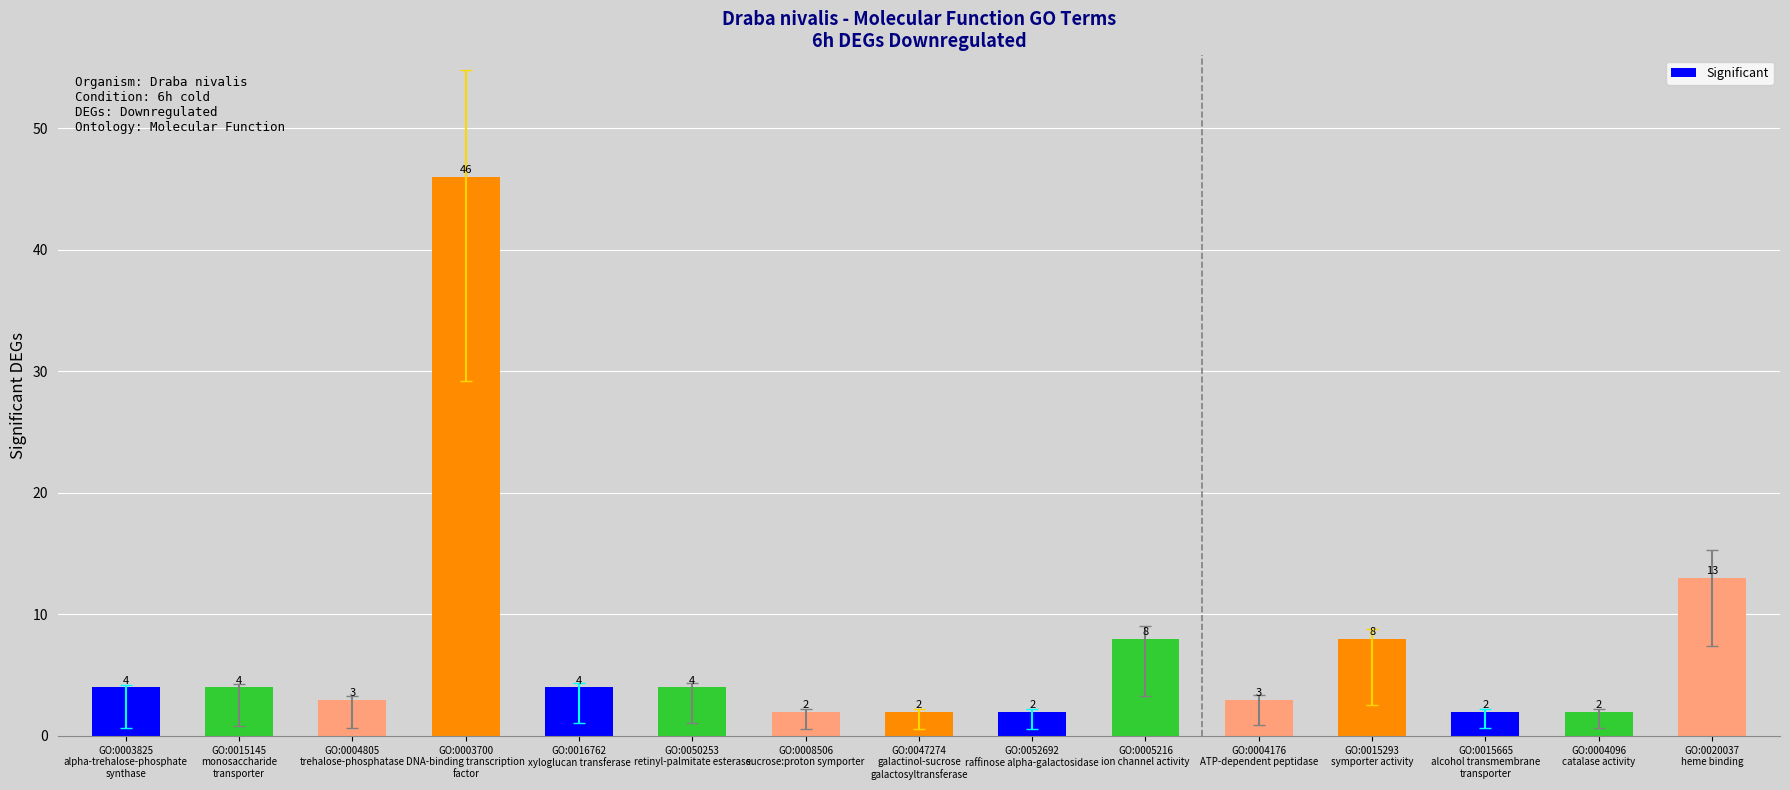

How many distinct data groups are displayed?

1